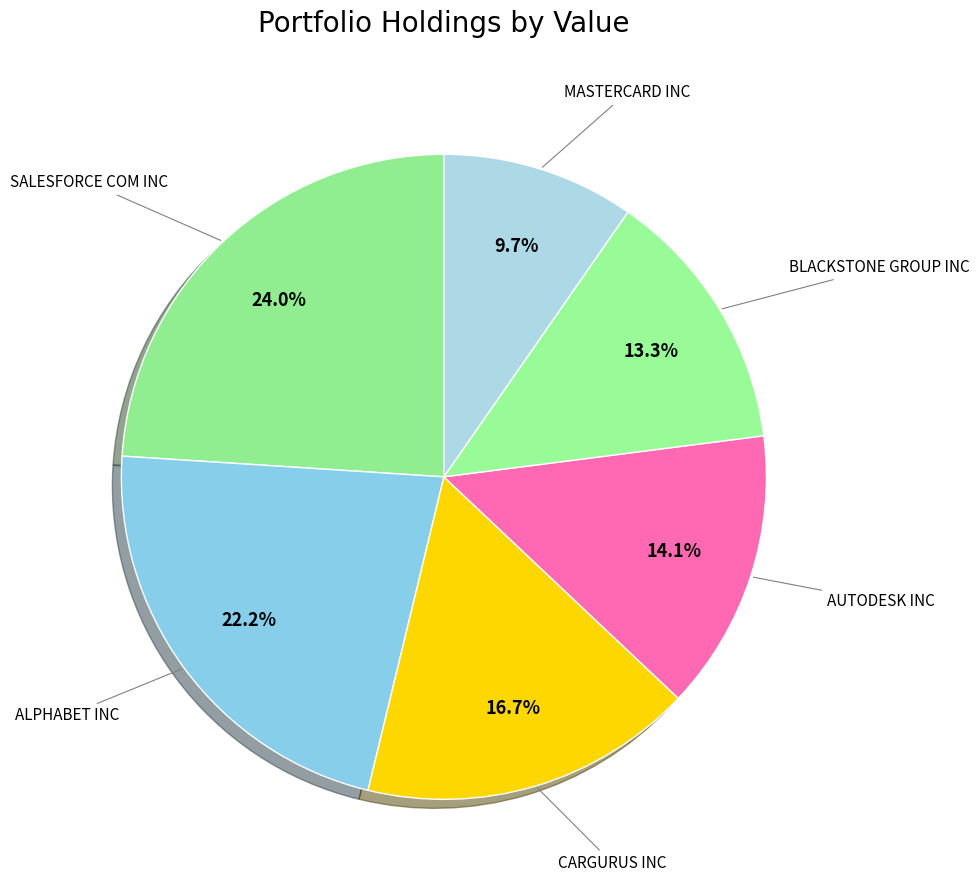

Which category has the biggest portion of the pie?

SALESFORCE COM INC